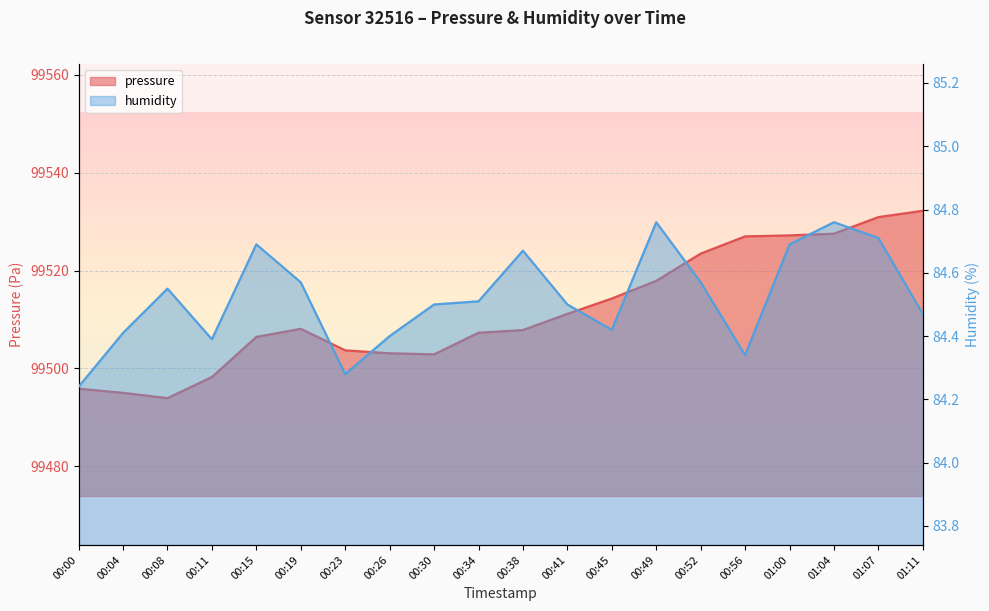

True or false: humidity and pressure cross at least once.

False